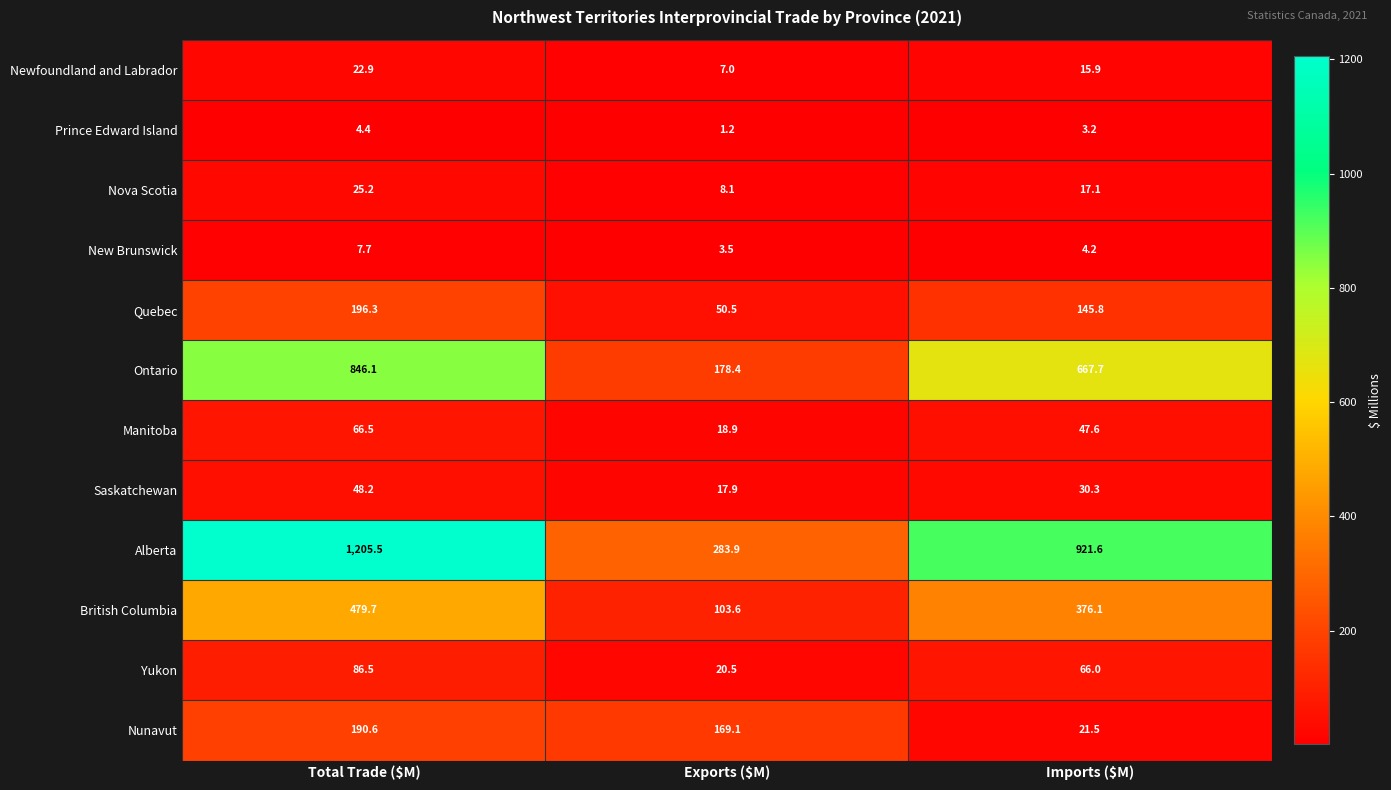

What is the smallest value displayed?

1.2